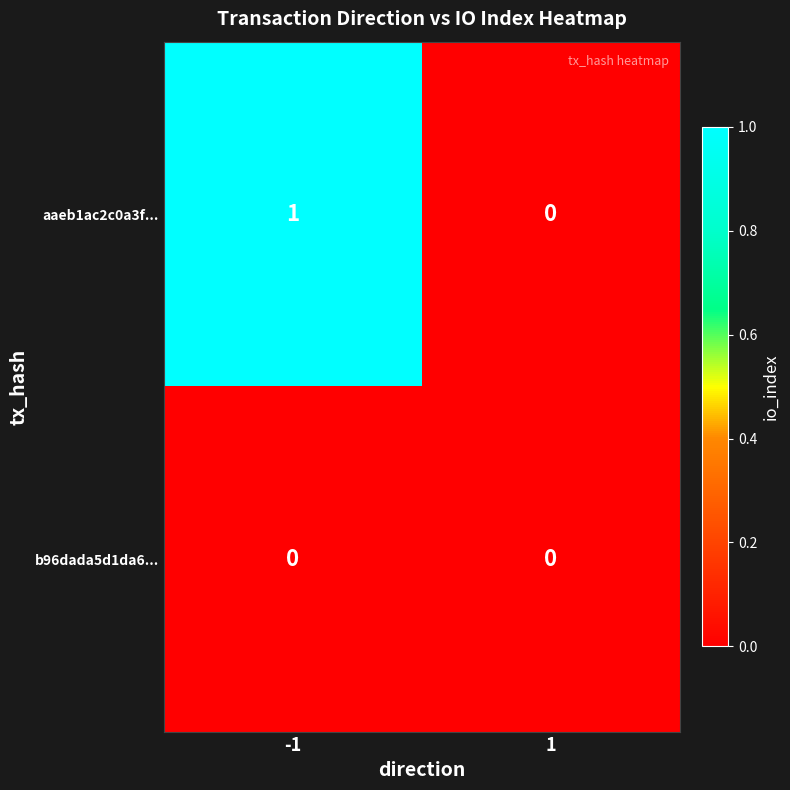

Reading right to left, what are all the values shown in this chart?

aaeb1ac2c0a3f...: 0	1
b96dada5d1da6...: 0	0